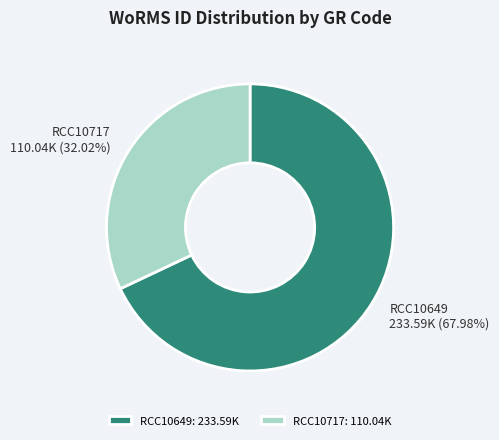

Is there any slice that represents more than half of the pie?

Yes